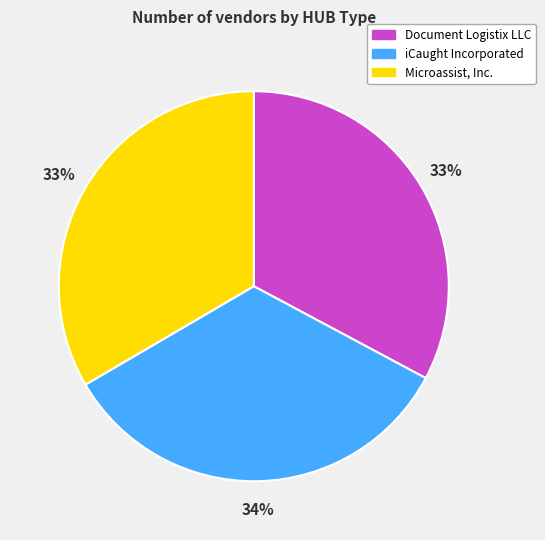

True or false: Microassist, Inc. accounts for 33% of the total.

True